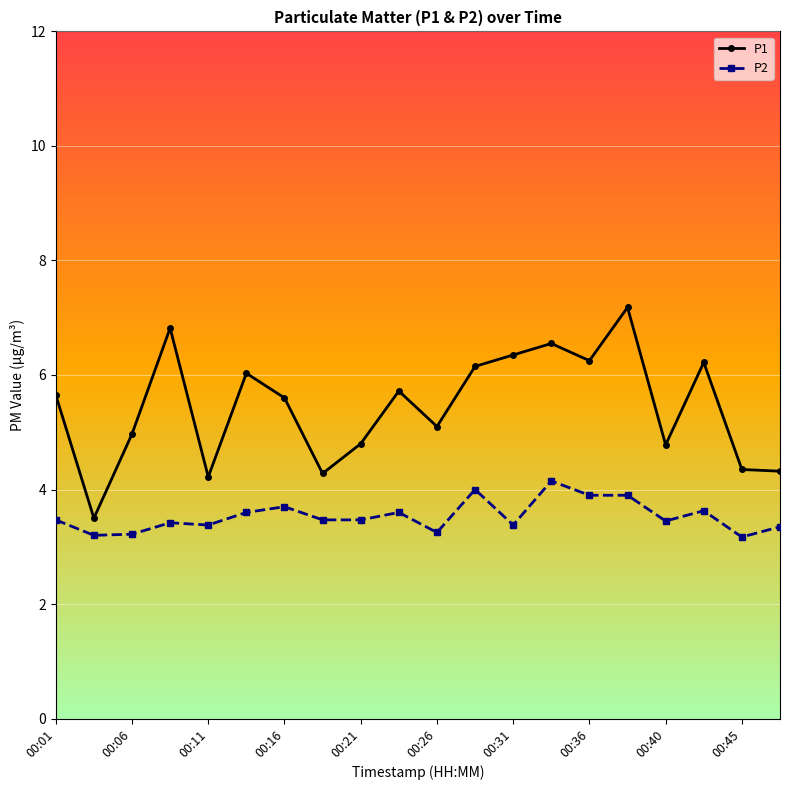

True or false: P2 and P1 intersect in this chart.

False